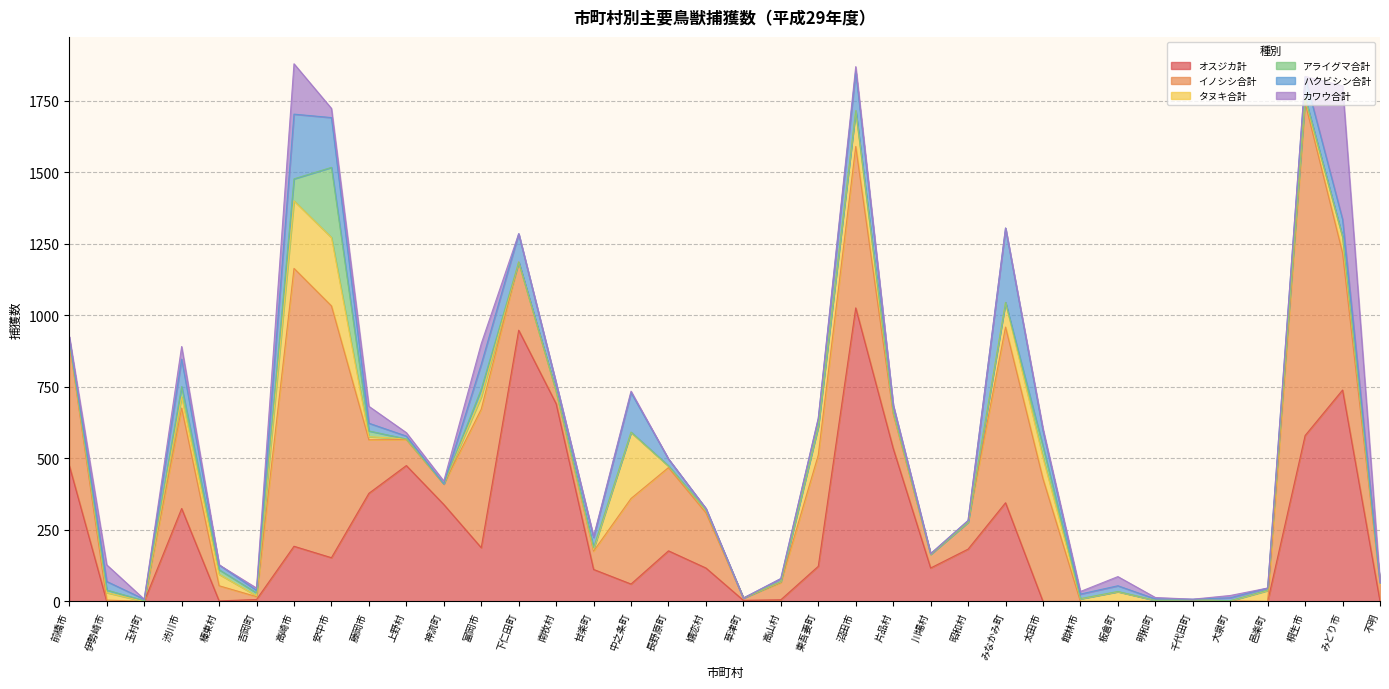

Which series changed the most between 中之条町 and 川場村?

イノシシ合計